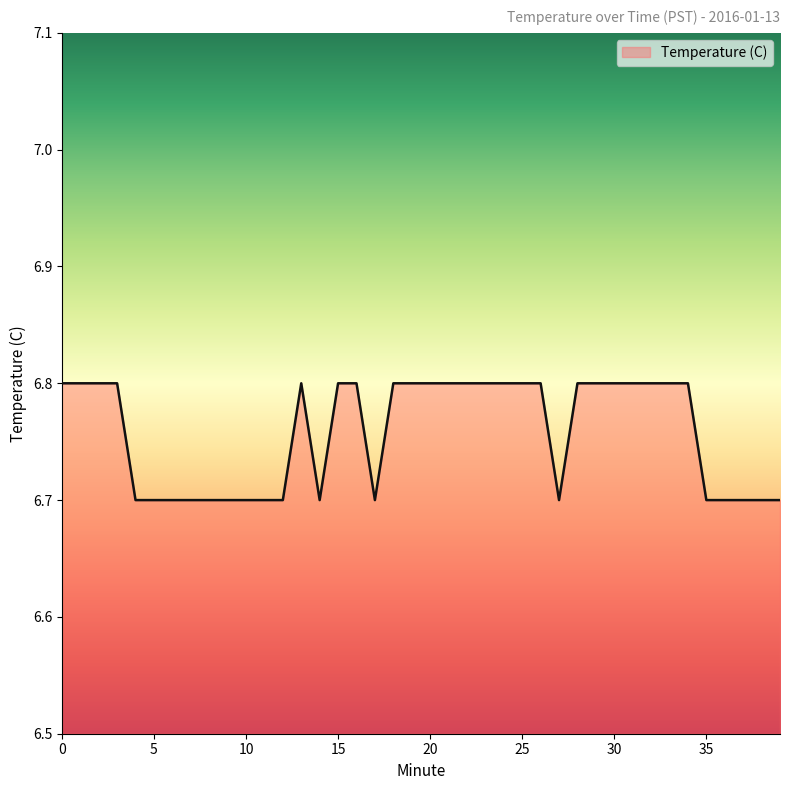

What is the greatest value displayed?

6.8